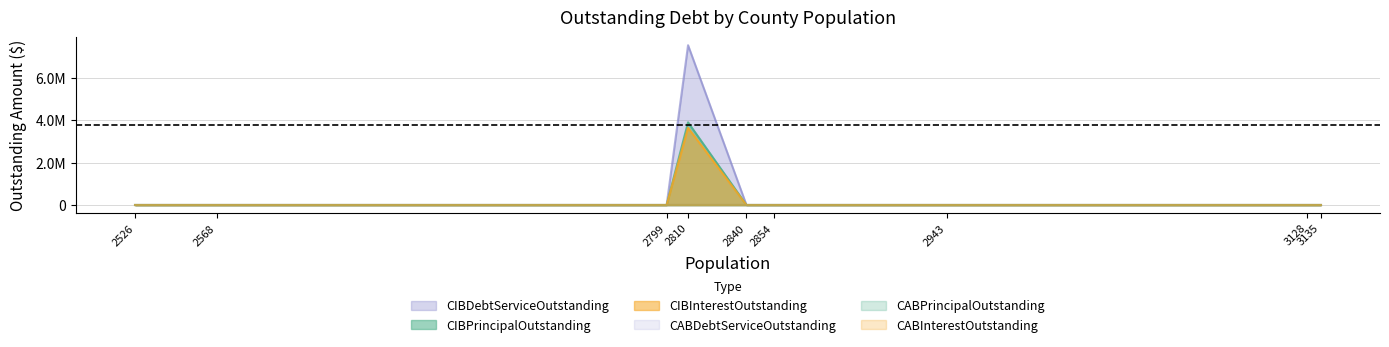

Rank the series at Hall County from highest to lowest value.

CIBDebtServiceOutstanding, CIBPrincipalOutstanding, CIBInterestOutstanding, CABPrincipalOutstanding, CABInterestOutstanding, CABDebtServiceOutstanding